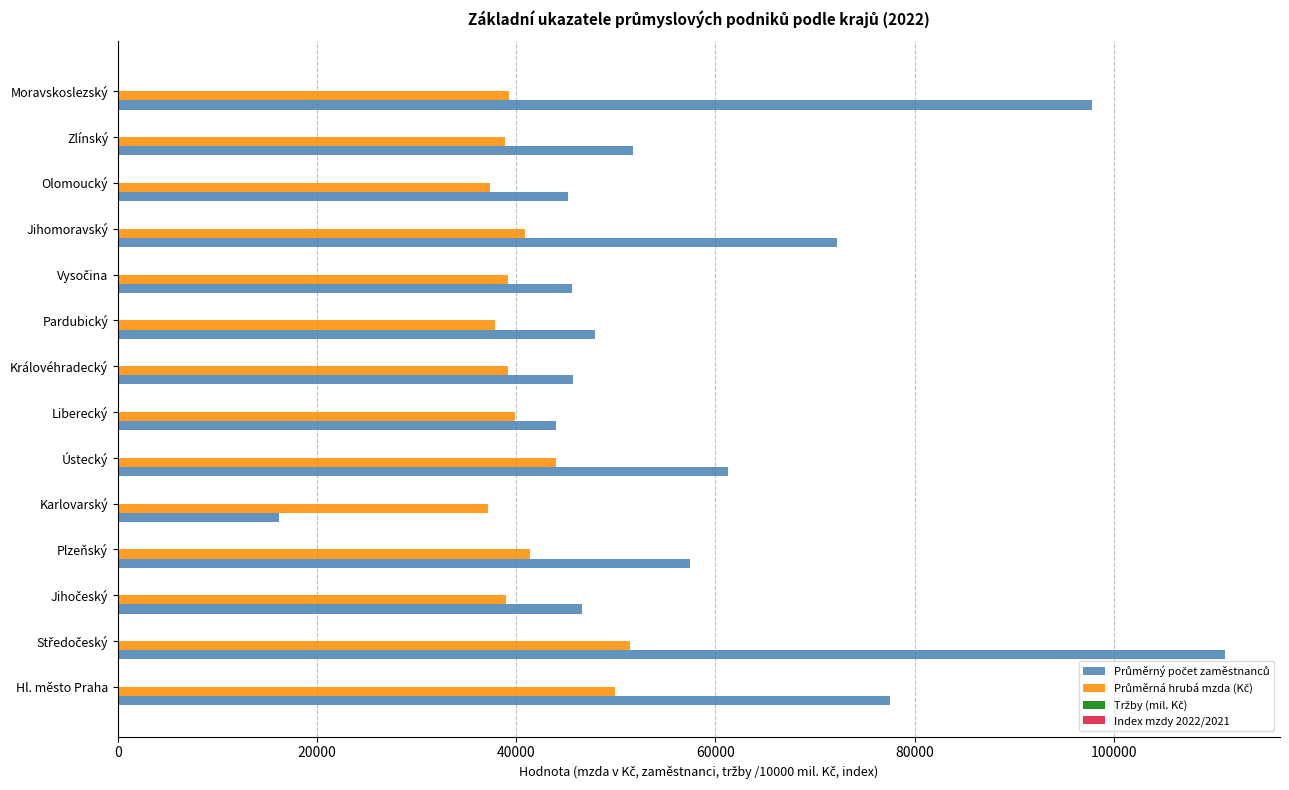

What is the greatest value displayed?

111138.0